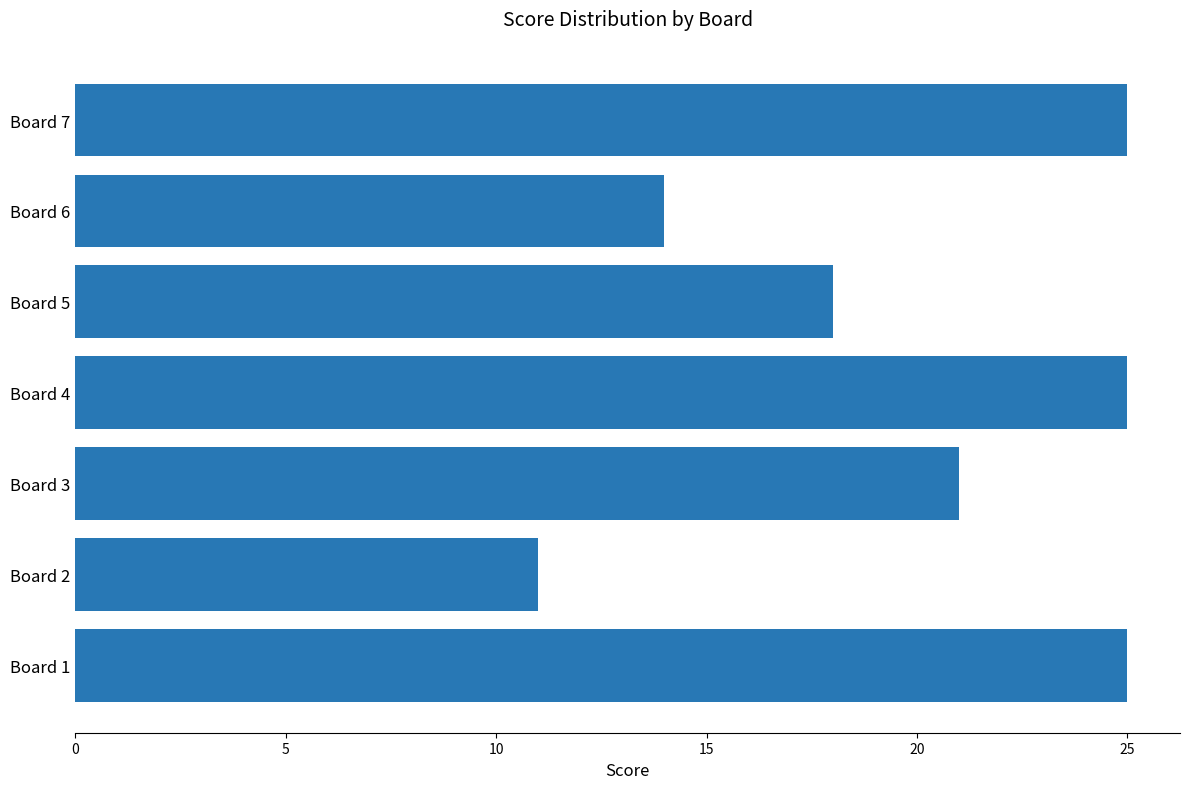

Are the bars grouped side by side (vs. stacked)?

No